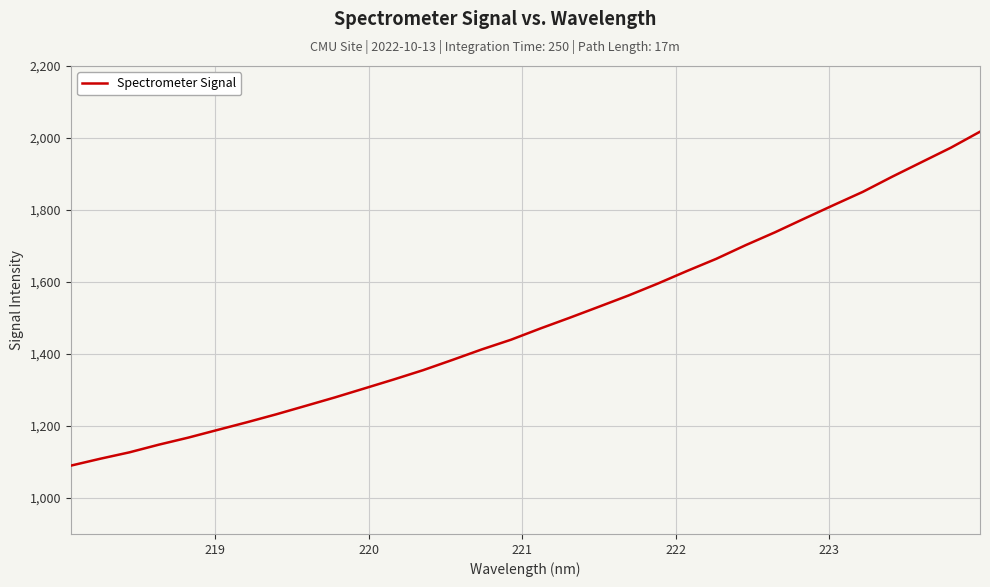

What is the smallest value displayed?

1089.8